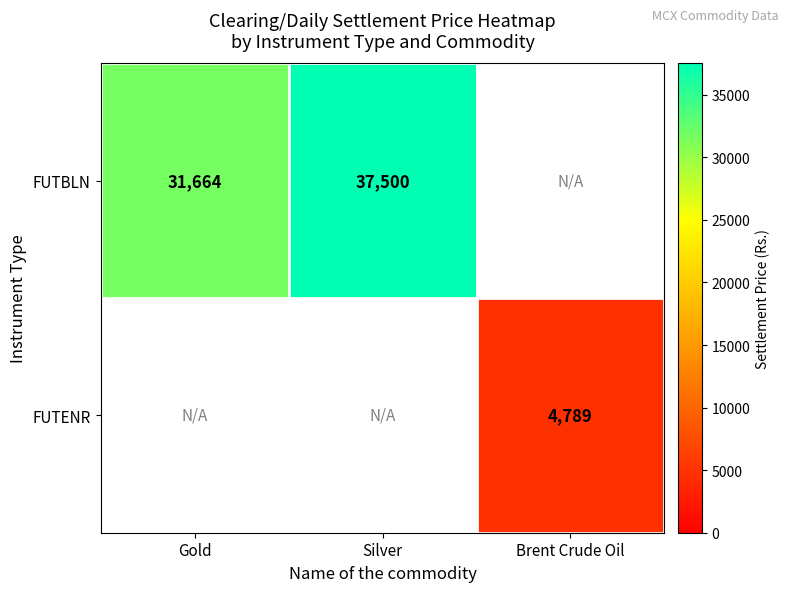

Which category has the highest value across all series?

Silver